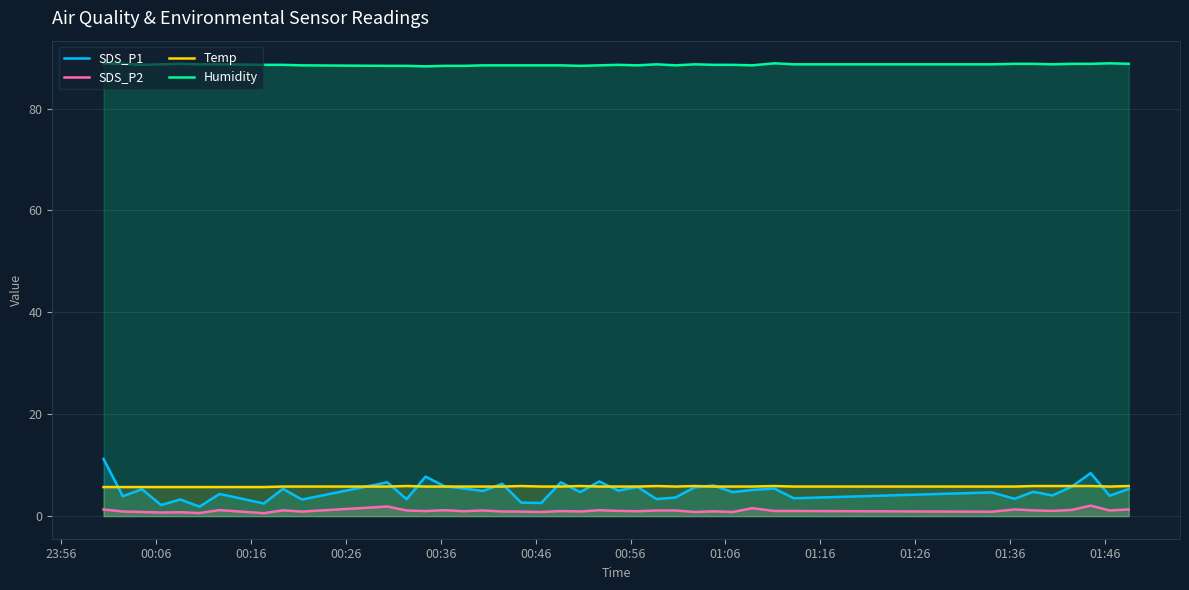

What is the value of the Temp point at the 25th from the left?

5.9